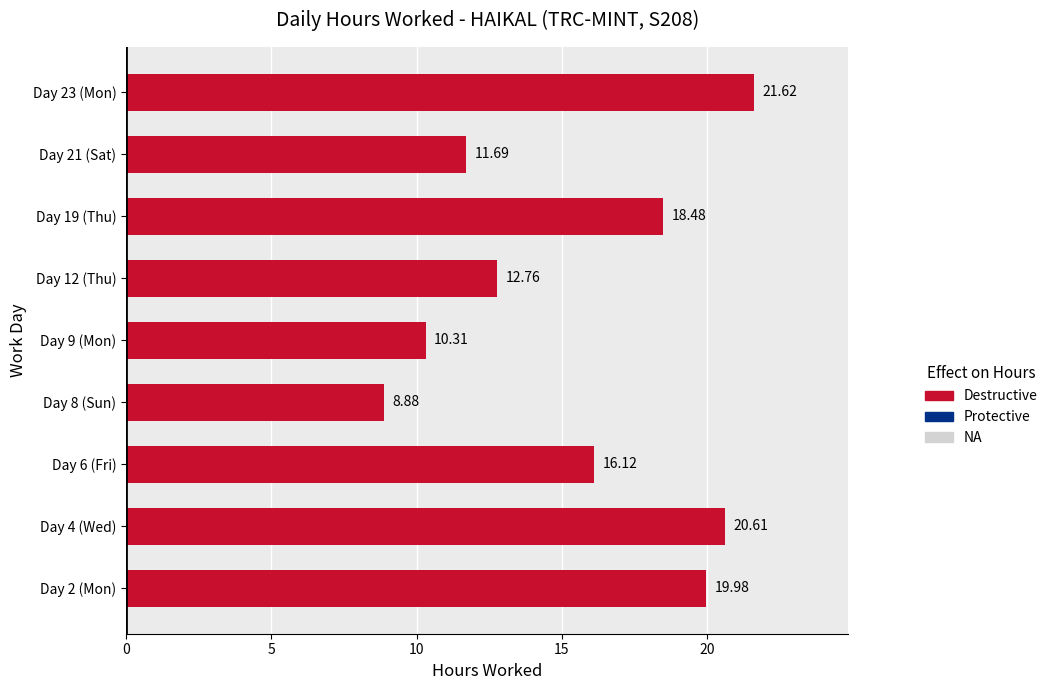

What is the difference between the second highest and minimum values?

11.7